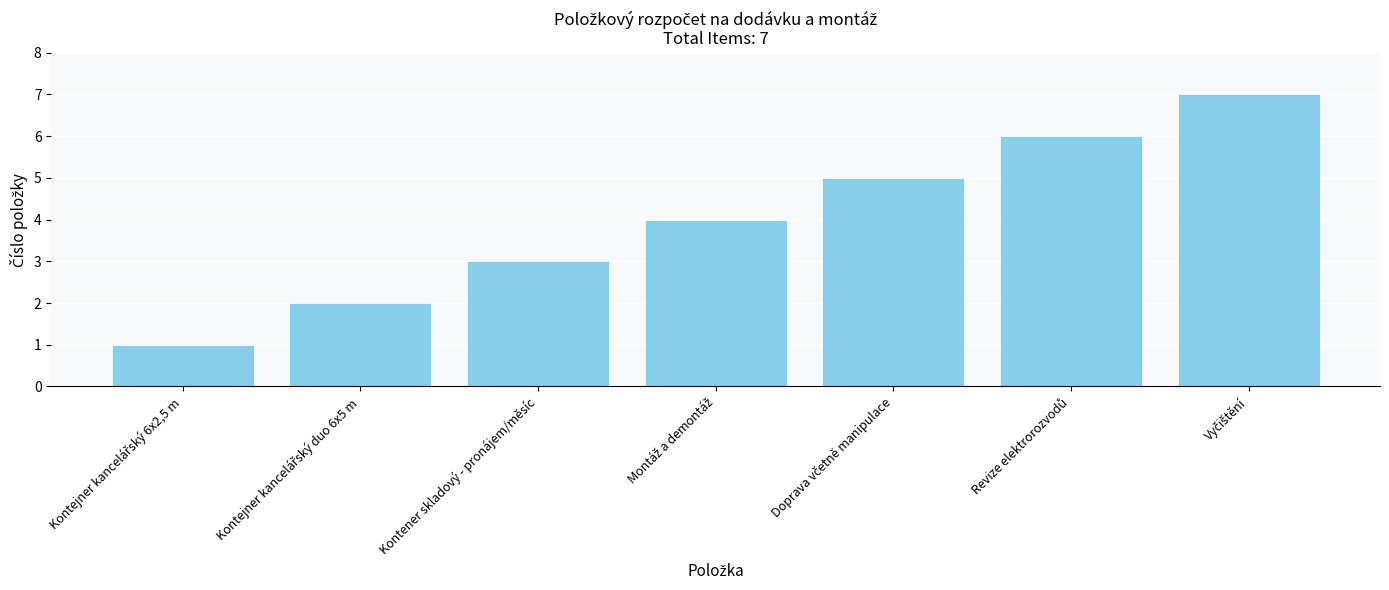

What is the difference between the maximum and minimum values?

6